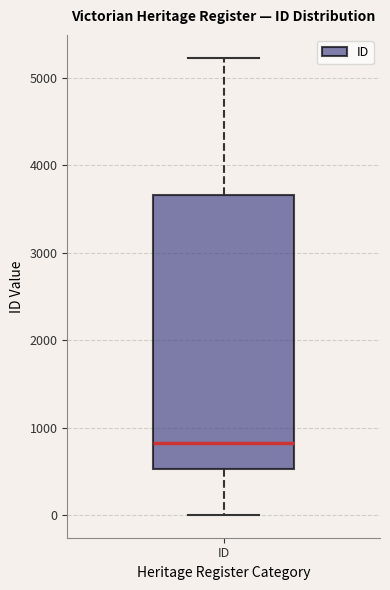

Transcribe this box plot: give where the median line is, the range the box spans, and where the two whiskers end, as read against the y-axis. The values are not printed on the chart, so give them approximately, as read against the axis.

median 800, box 500 to 3700, whiskers 0 to 5200